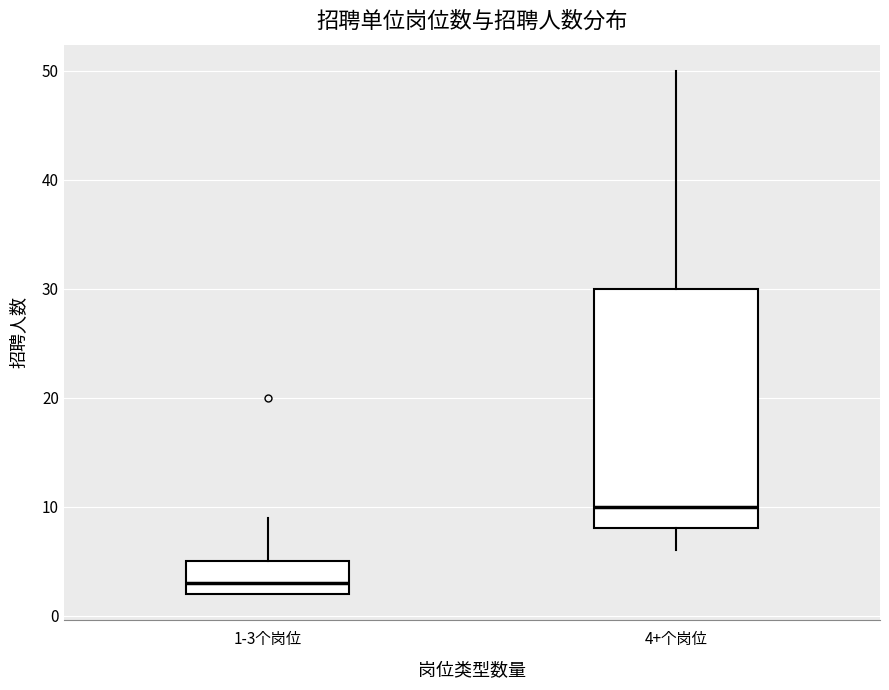

Which box's median line is the highest?

4+个岗位